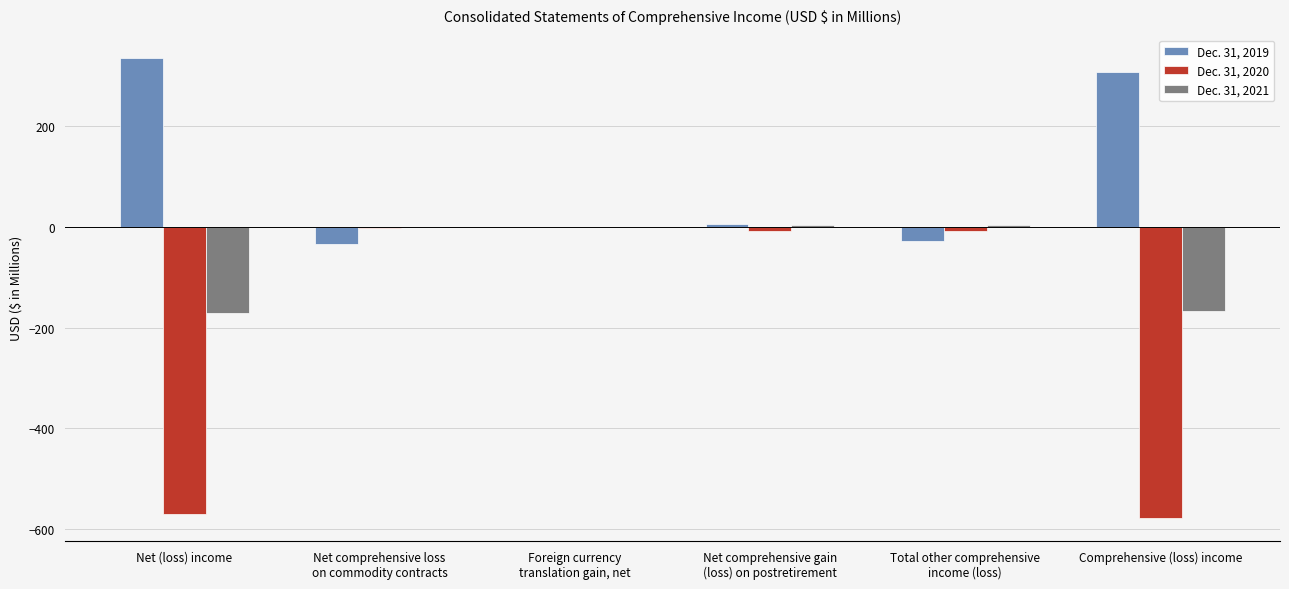

Which series has the largest total across all categories?

Dec. 31, 2019